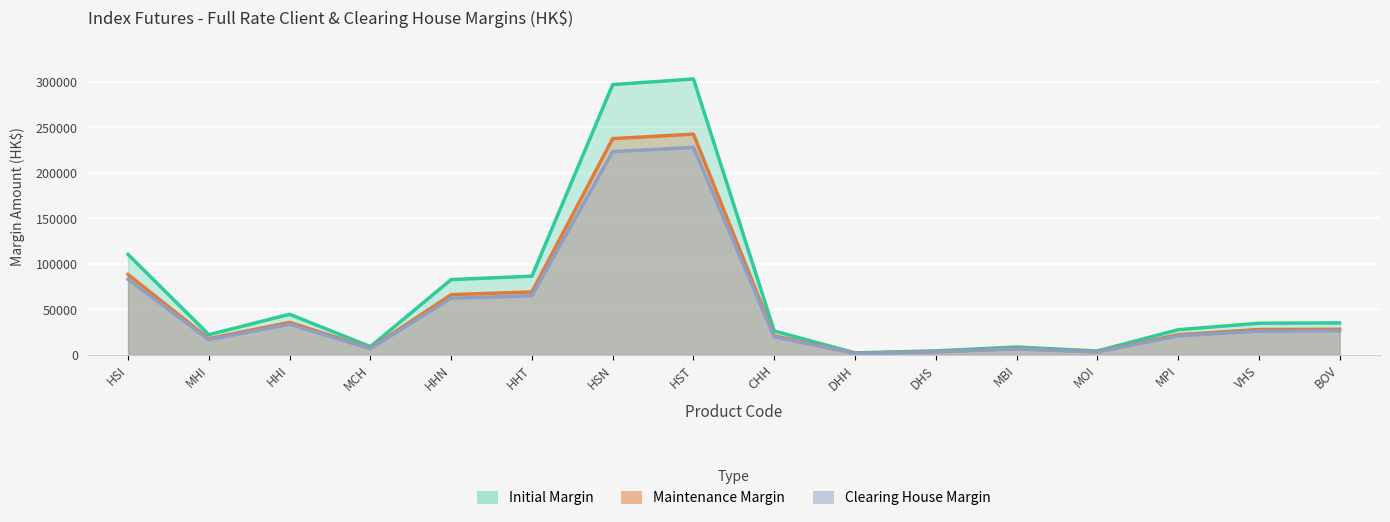

What is the total value across all series at MBI?

21619